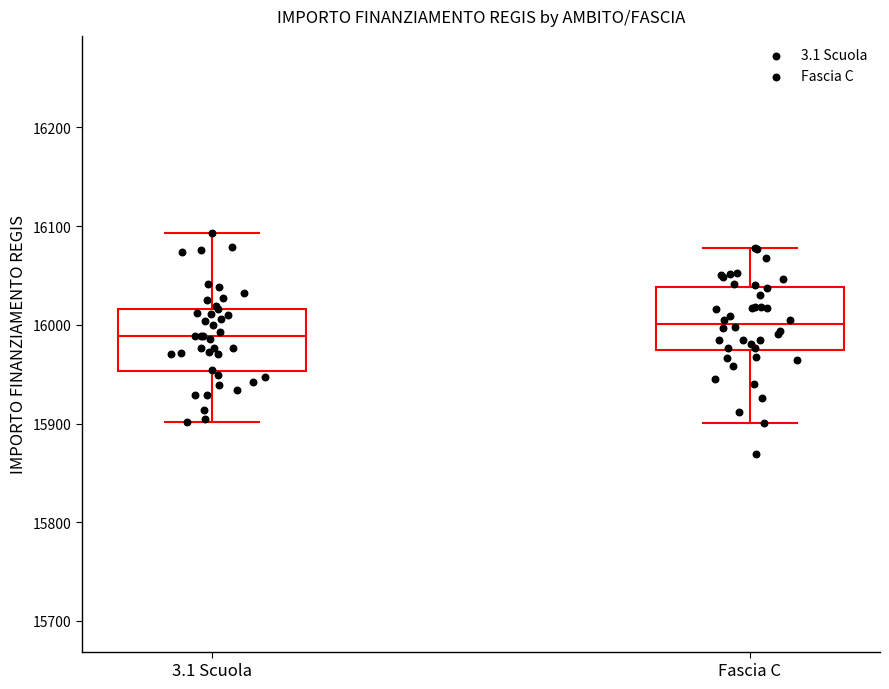

Reading left to right, transcribe this box plot: for each box, give where its median line is, the range the box spans, and where its two whiskers end, as read against the y-axis. The values are not printed on the chart, so give them approximately, as read against the axis.

3.1 Scuola: median 15990, box 15950 to 16020, whiskers 15900 to 16090
Fascia C: median 16000, box 15970 to 16040, whiskers 15900 to 16080